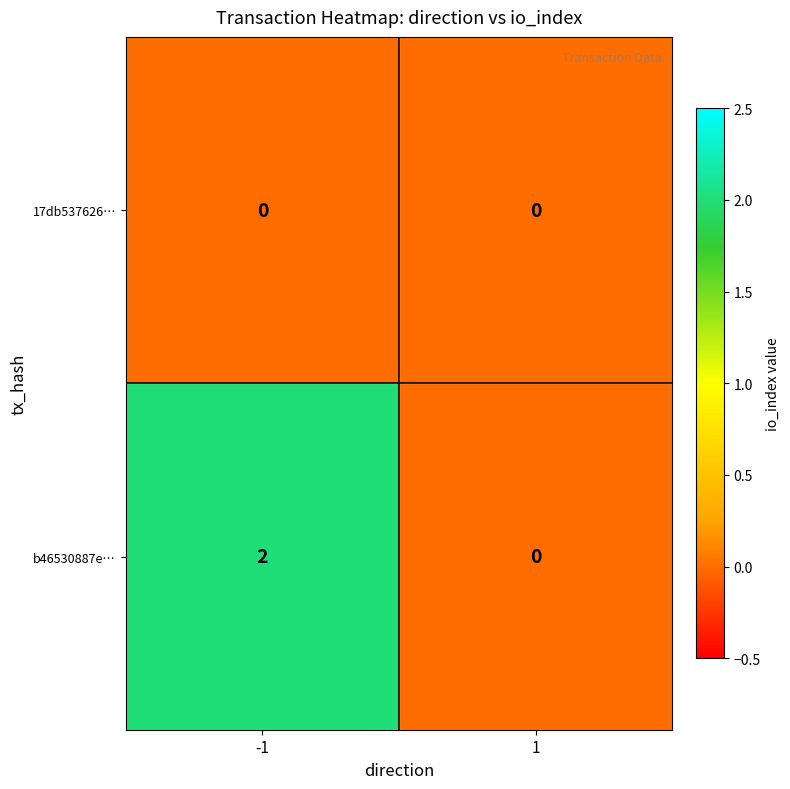

Rank the series by their average value, from highest to lowest.

b46530887e…, 17db537626…